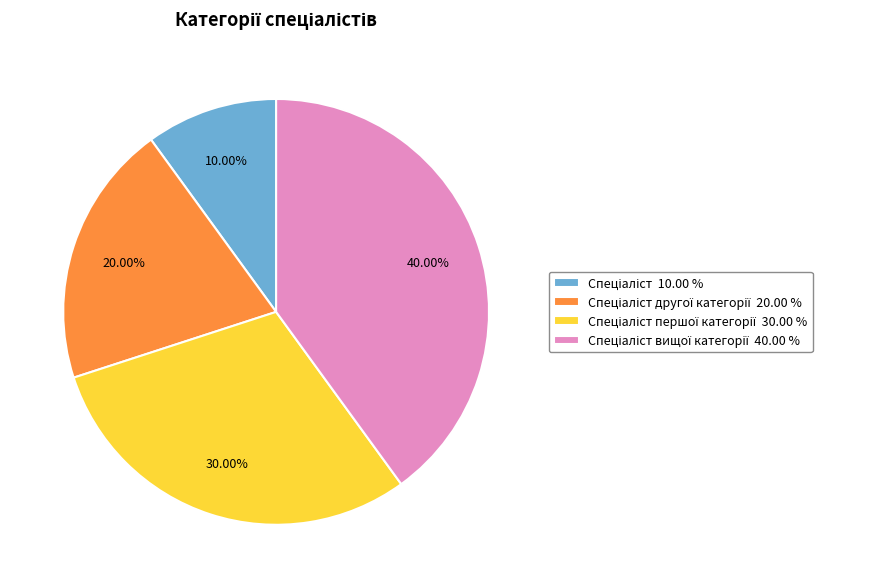

Does any single category account for the majority?

No